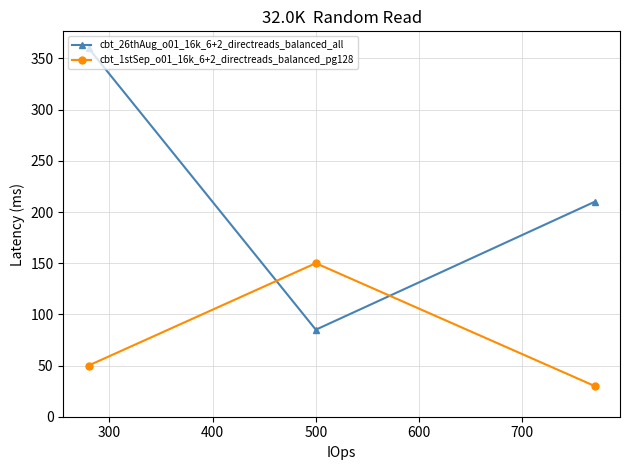

What is the greatest value displayed?

360